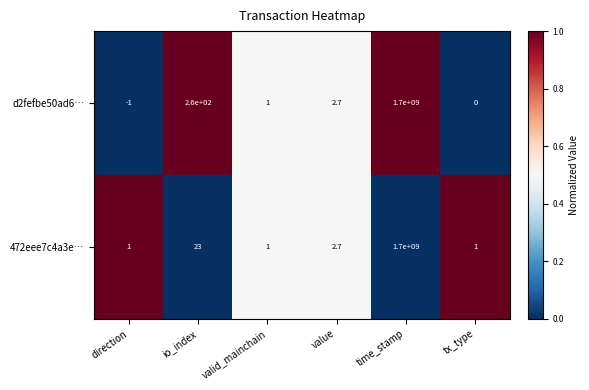

Reading right to left, what are all the values shown in this chart?

d2fefbe50ad6…: tx_type=0.0	time_stamp=1700000000.0	value=2.7	valid_mainchain=1.0	io_index=260.0	direction=-1.0
472eee7c4a3e…: tx_type=1.0	time_stamp=1700000000.0	value=2.7	valid_mainchain=1.0	io_index=23.0	direction=1.0